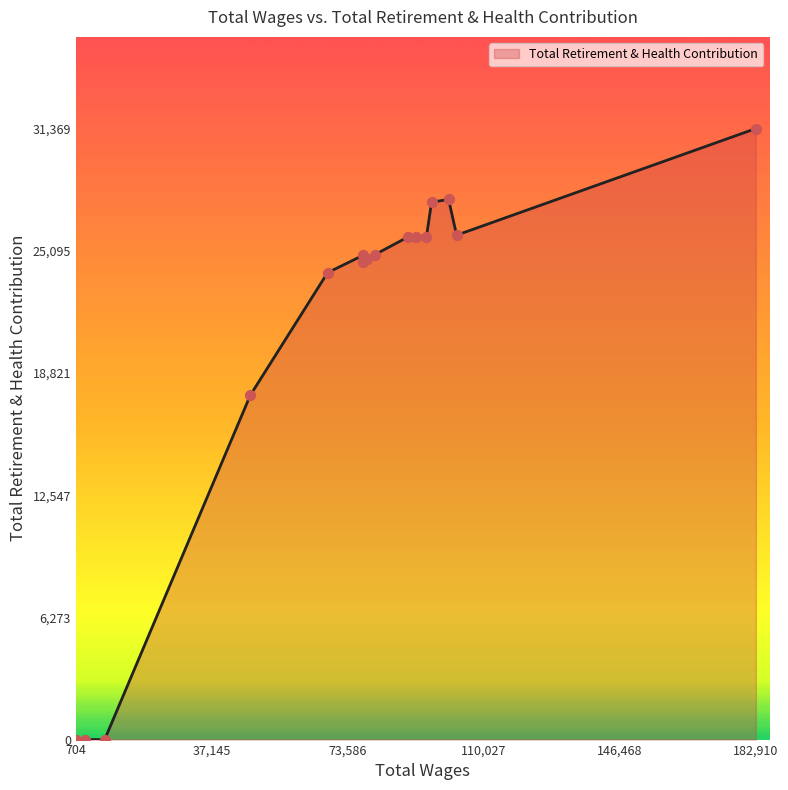

What is the greatest value displayed?

31369